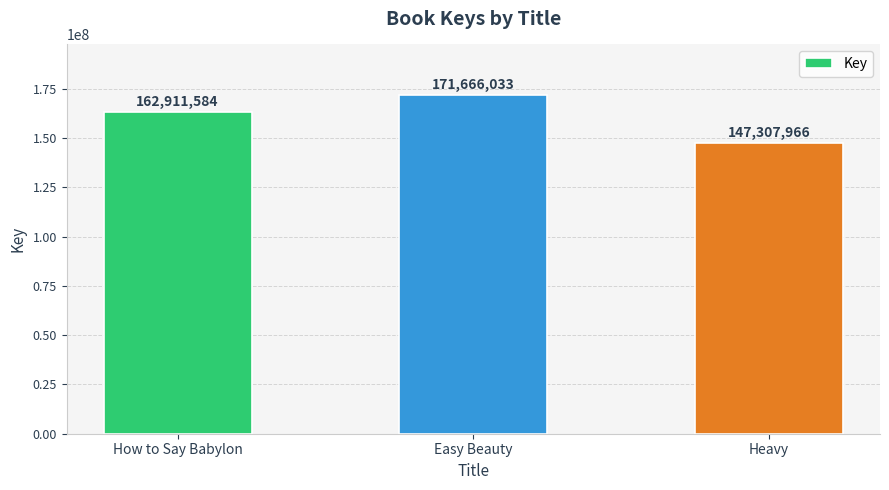

True or false: the data shows 171666033 at Easy Beauty.

True